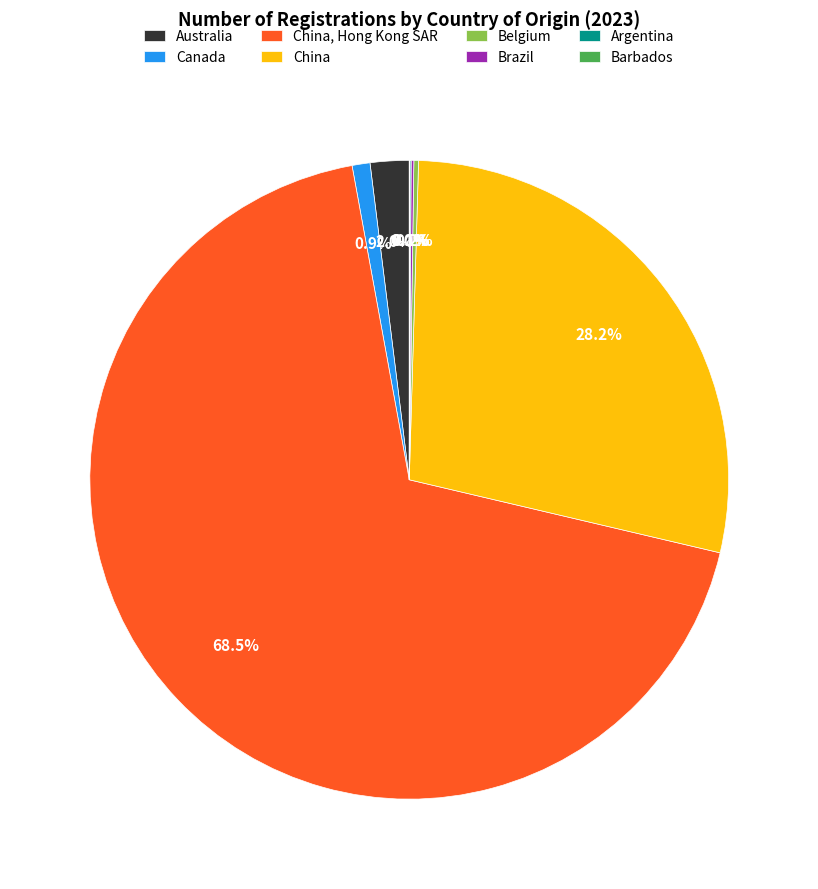

Does China represent more than half of the total?

No